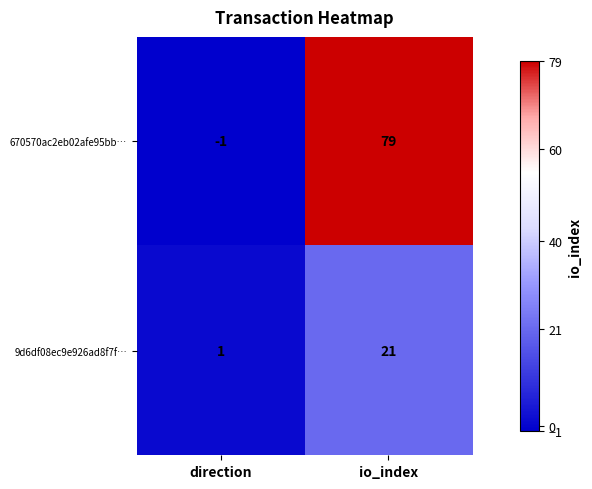

What is the sum of the 9d6df08ec9e926ad8f7f… values at io_index and direction?

22